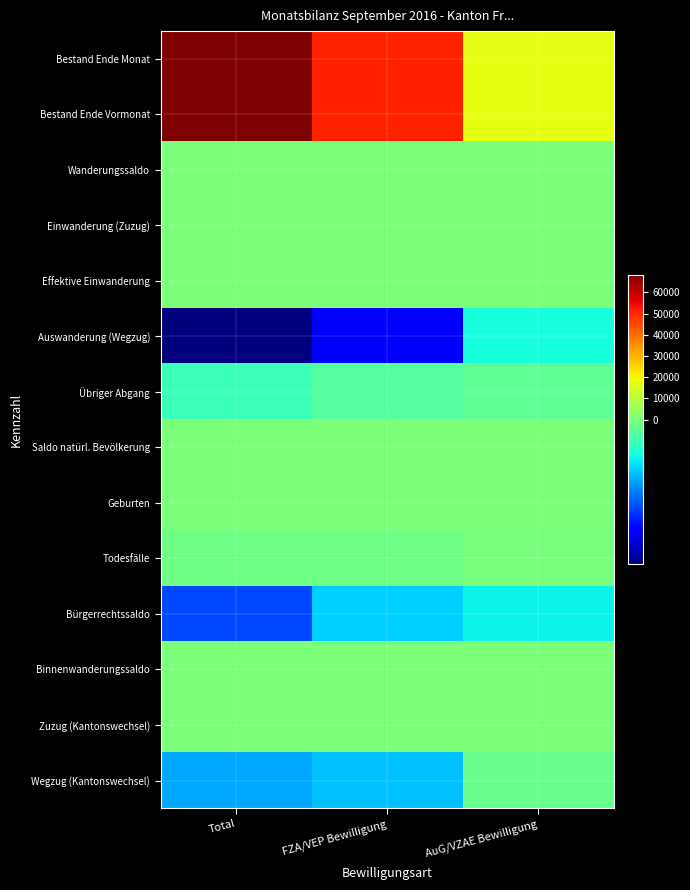

Which series has the largest total across all categories?

Bestand Ende Monat